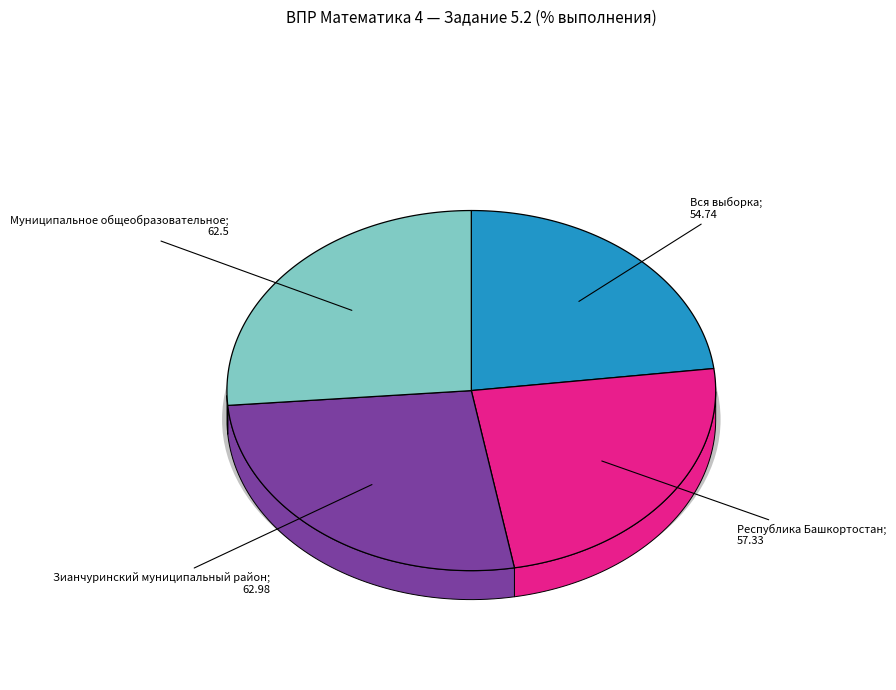

To the nearest percent, what is the difference between the largest and smallest slice percentages?

3%